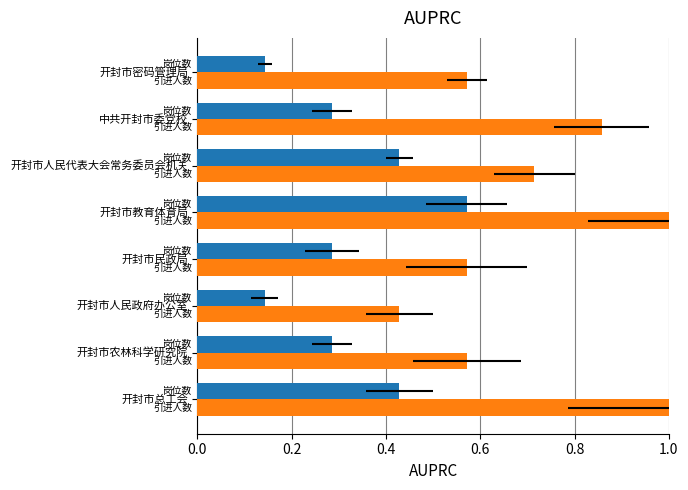

What is the difference between the second highest and second lowest values in the 引进人数 series?

0.4